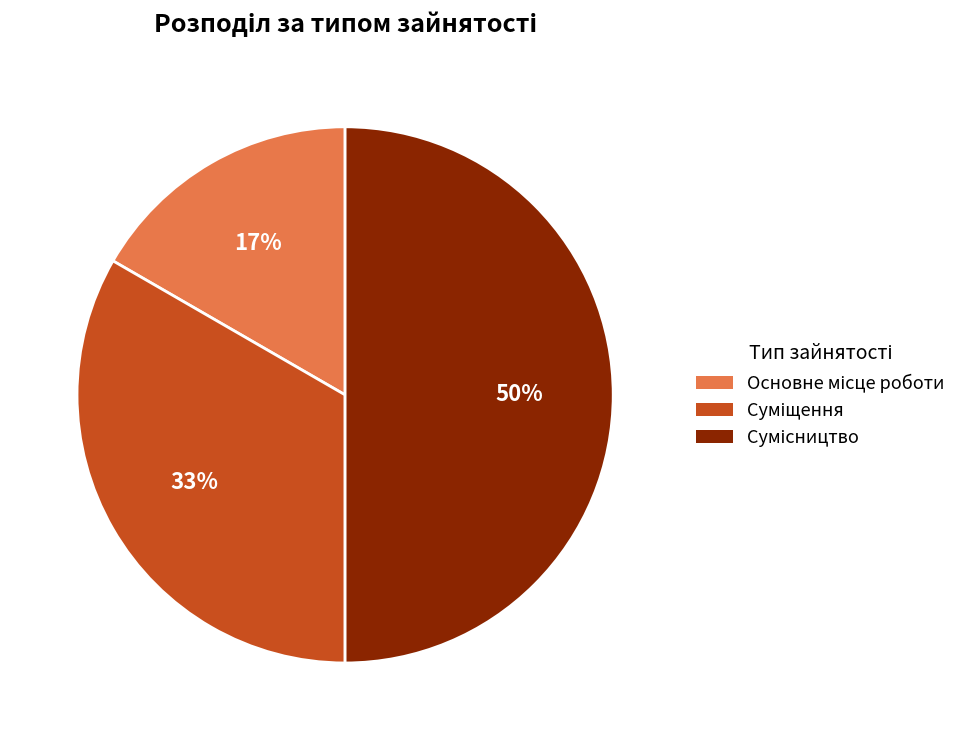

To the nearest percent, what is the difference between the largest and smallest slice percentages?

33%